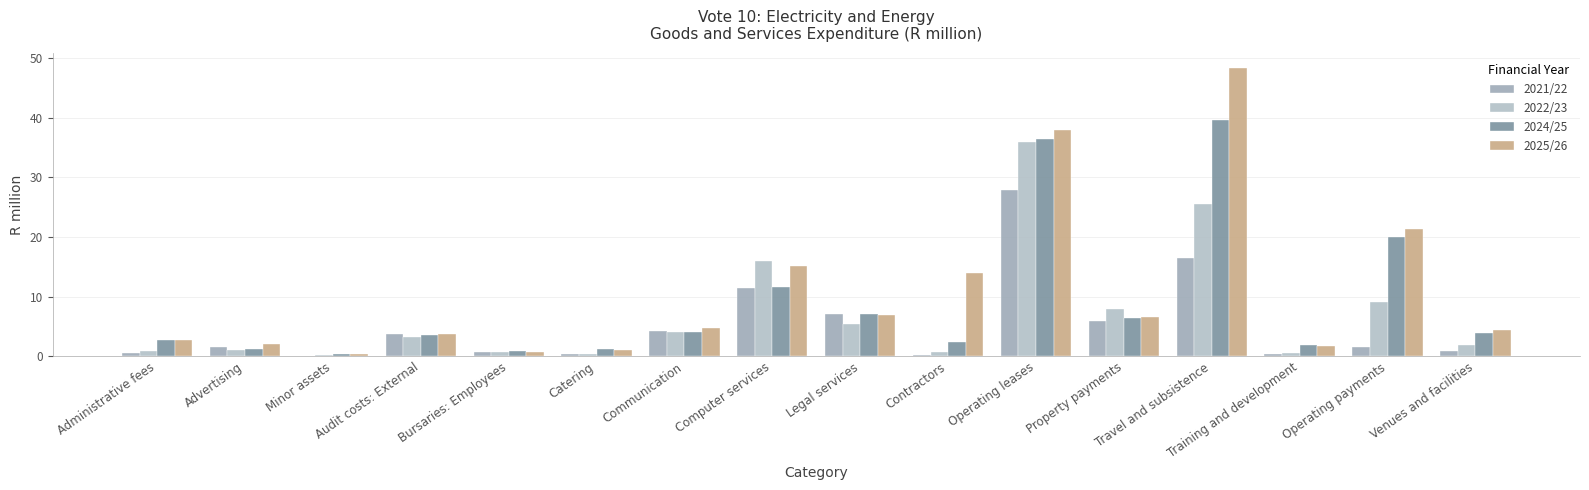

Reading right to left, extract all data points from this chart.

2021/22: 0.9	1.6	0.4	16.4	5.9	27.8	0.2	7.0	11.4	4.2	0.4	0.8	3.8	0.0	1.6	0.6
2022/23: 1.9	9.1	0.6	25.5	7.9	36.0	0.7	5.4	15.9	4.0	0.4	0.7	3.2	0.3	1.0	0.9
2024/25: 4.0	20.0	1.9	39.6	6.3	36.5	2.3	7.1	11.6	4.1	1.3	0.9	3.5	0.3	1.2	2.6
2025/26: 4.5	21.4	1.7	48.4	6.5	38.0	14.0	7.0	15.2	4.7	1.0	0.7	3.7	0.4	2.0	2.7